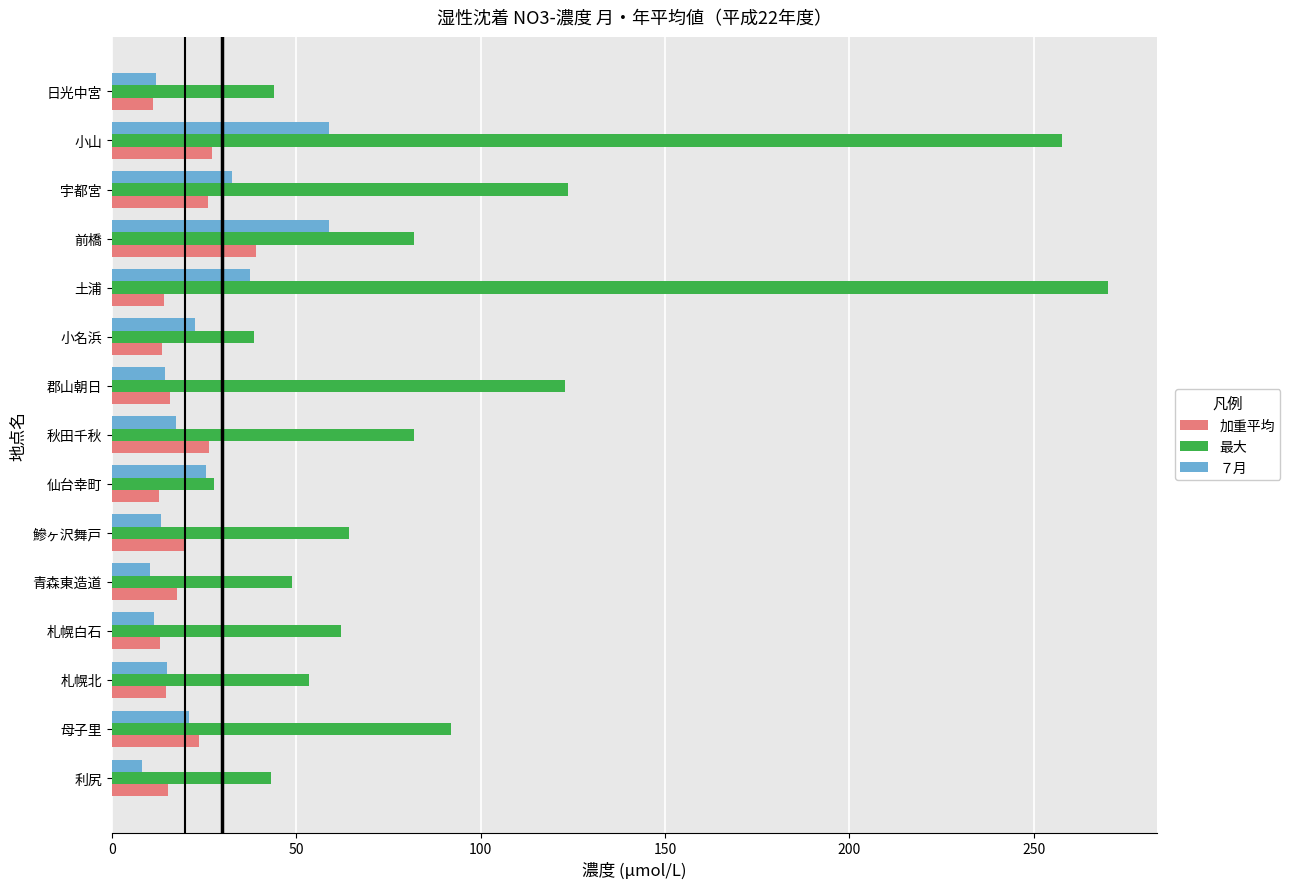

The 加重平均 series shows 23.8 at 母子里. True or false?

True